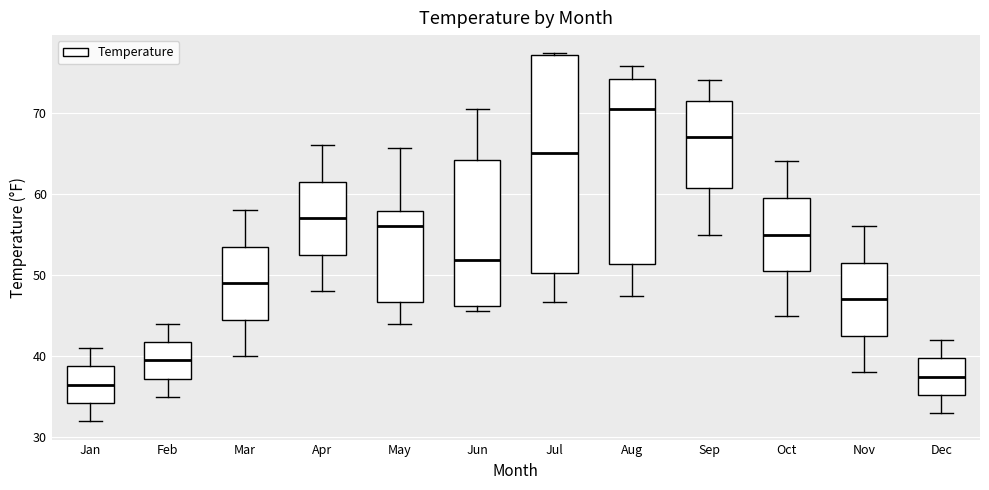

Reading left to right, transcribe this box plot: for each box, give where its median line is, the range the box spans, and where its two whiskers end, as read against the y-axis. The values are not printed on the chart, so give them approximately, as read against the axis.

Jan: median 37, box 34 to 39, whiskers 32 to 41
Feb: median 40, box 37 to 42, whiskers 35 to 44
Mar: median 49, box 45 to 54, whiskers 40 to 58
Apr: median 57, box 53 to 62, whiskers 48 to 66
May: median 56, box 47 to 58, whiskers 44 to 66
Jun: median 52, box 46 to 64, whiskers 46 (just below the box's lower edge) to 71
Jul: median 65, box 50 to 77, whiskers 47 to 77
Aug: median 71, box 51 to 74, whiskers 47 to 76
Sep: median 67, box 61 to 72, whiskers 55 to 74
Oct: median 55, box 51 to 60, whiskers 45 to 64
Nov: median 47, box 43 to 52, whiskers 38 to 56
Dec: median 38, box 35 to 40, whiskers 33 to 42